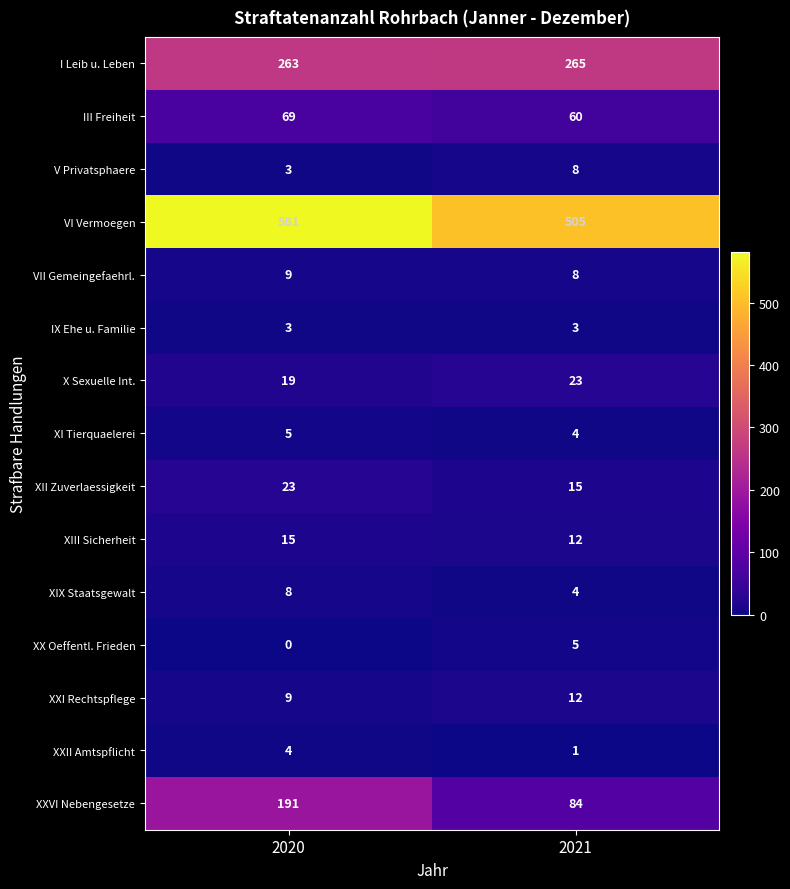

At which label is XX Oeffentl. Frieden closest to 2?

2020